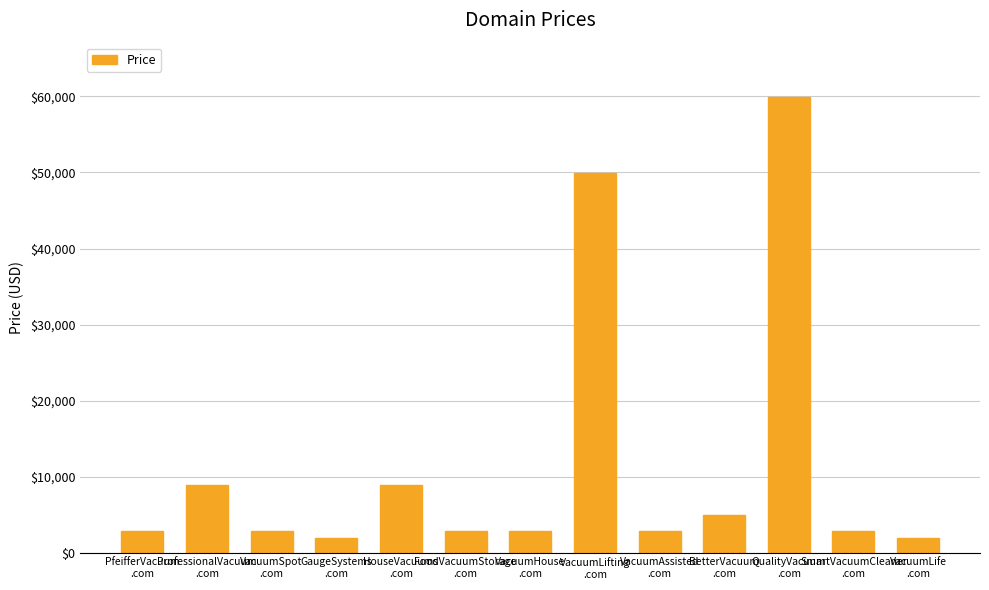

Is it true that the value at QualityVacuum
.com is 95783?

False